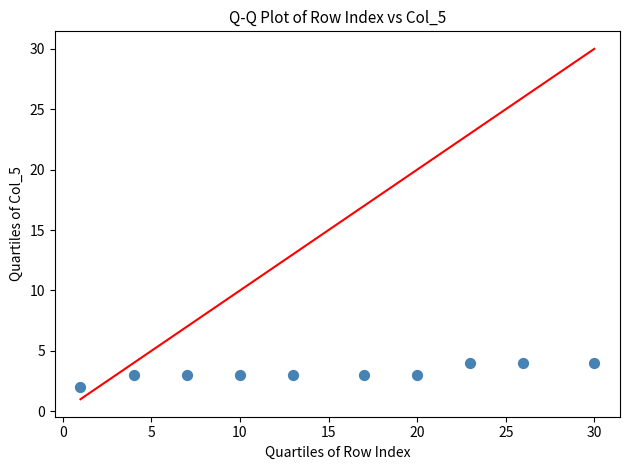

What is the average Y value?

3